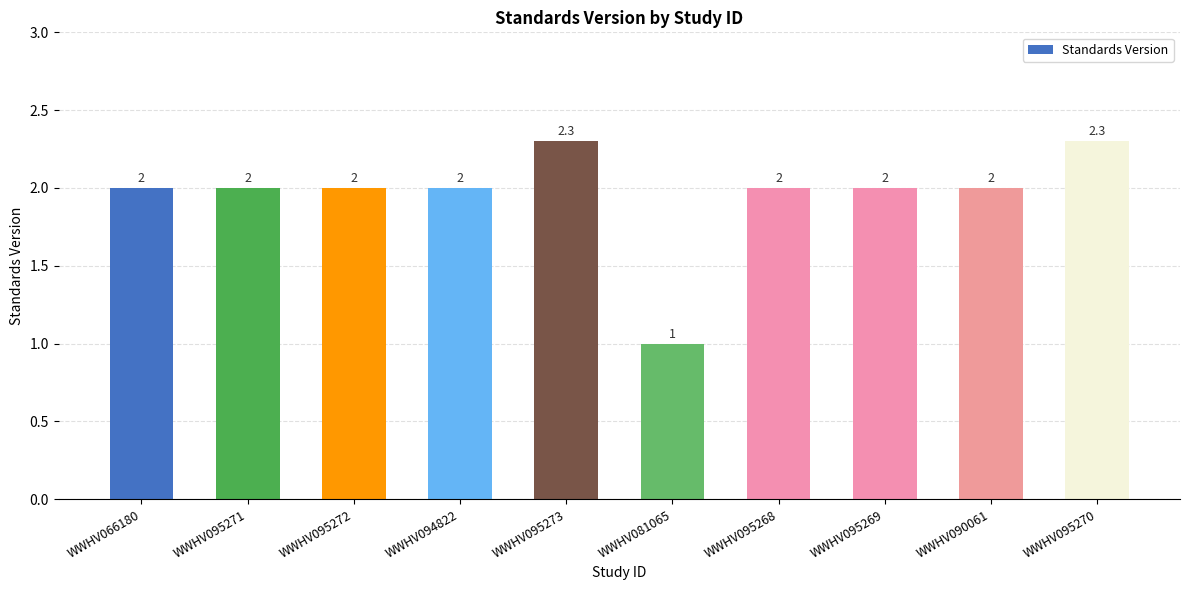

How many values are below 2?

1